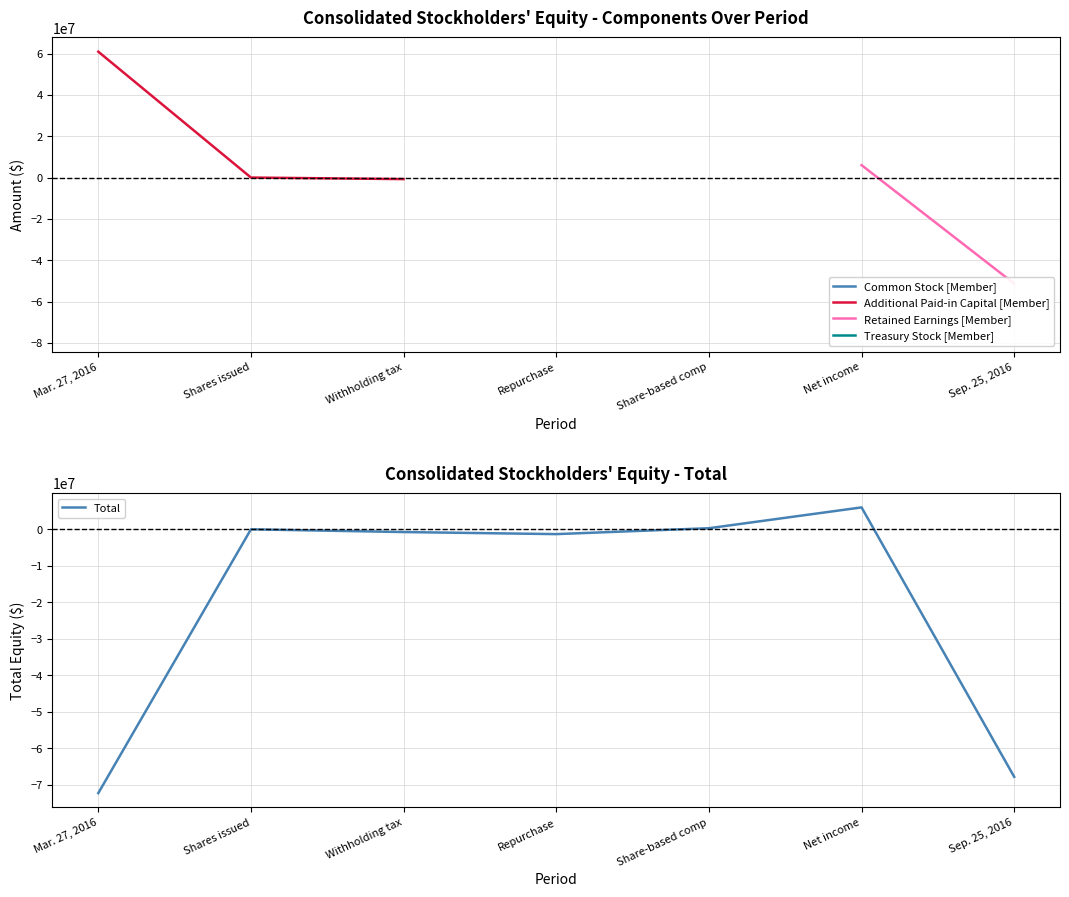

Between Shares issued and Mar. 27, 2016, which is larger?

Mar. 27, 2016